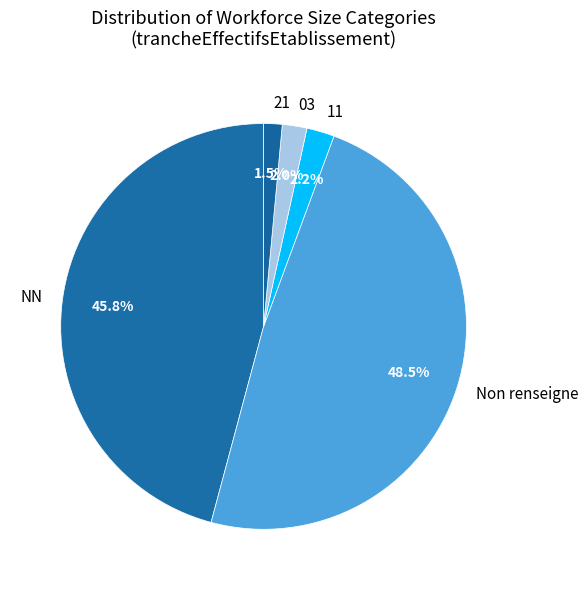

What portion of the pie excludes 11?

97.8%